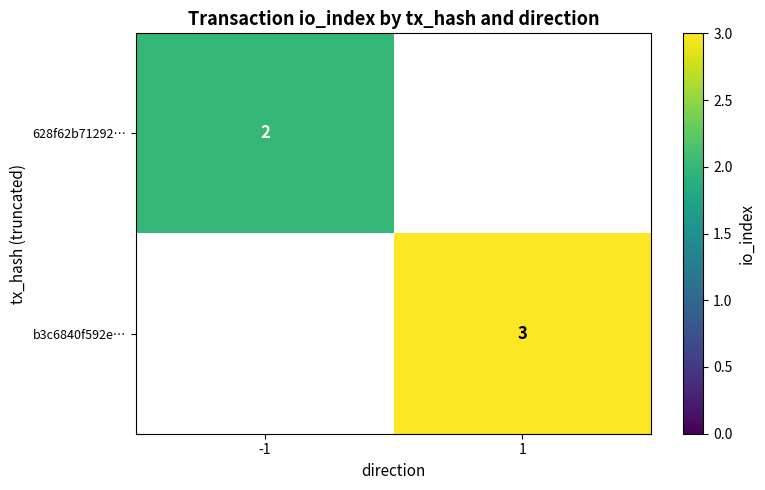

Which category has the lowest value in the 628f62b71292… series?

-1